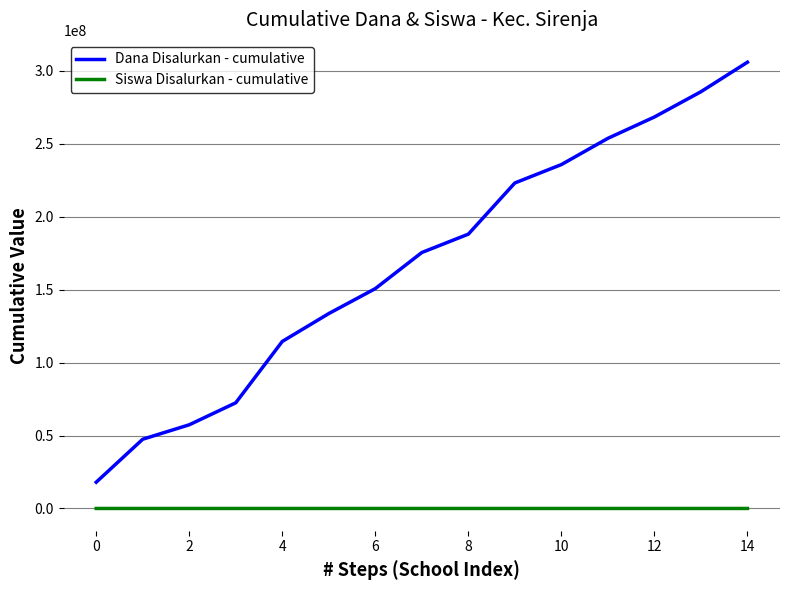

Which series has the widest spread of values?

Dana Disalurkan - cumulative